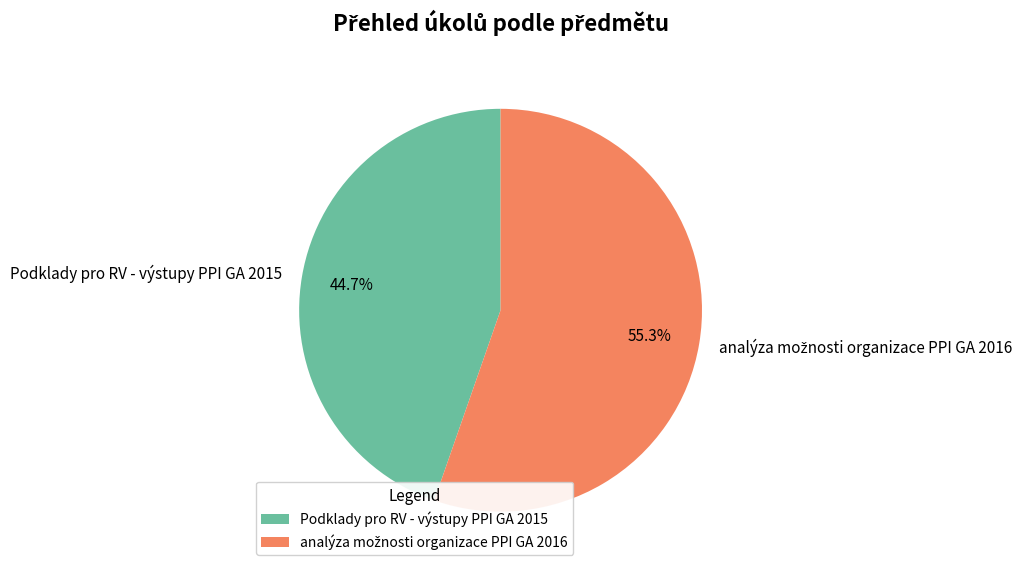

Count the number of slices in the pie.

2